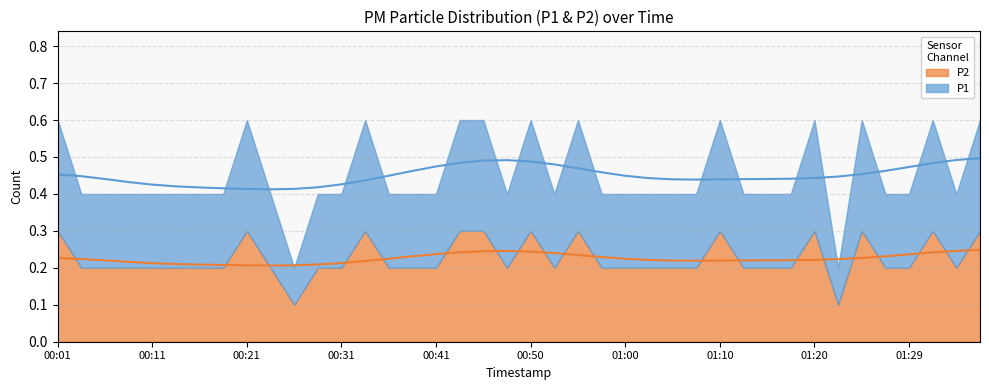

What is the difference between the second highest and minimum values in the P2 series?

0.2